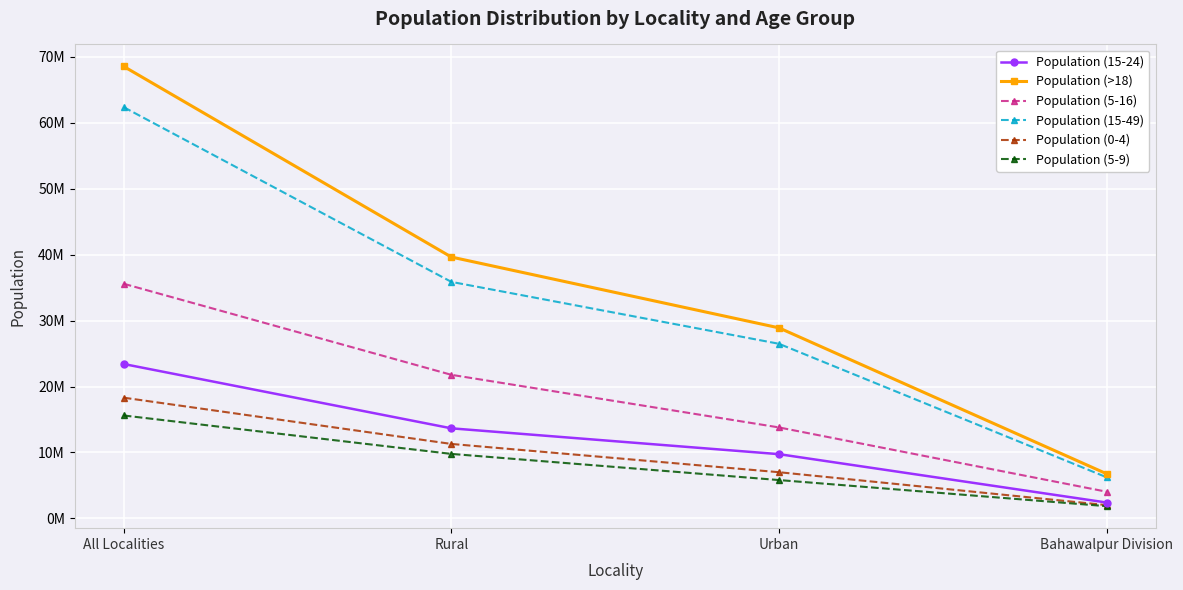

Does the chart have visible grid lines?

Yes